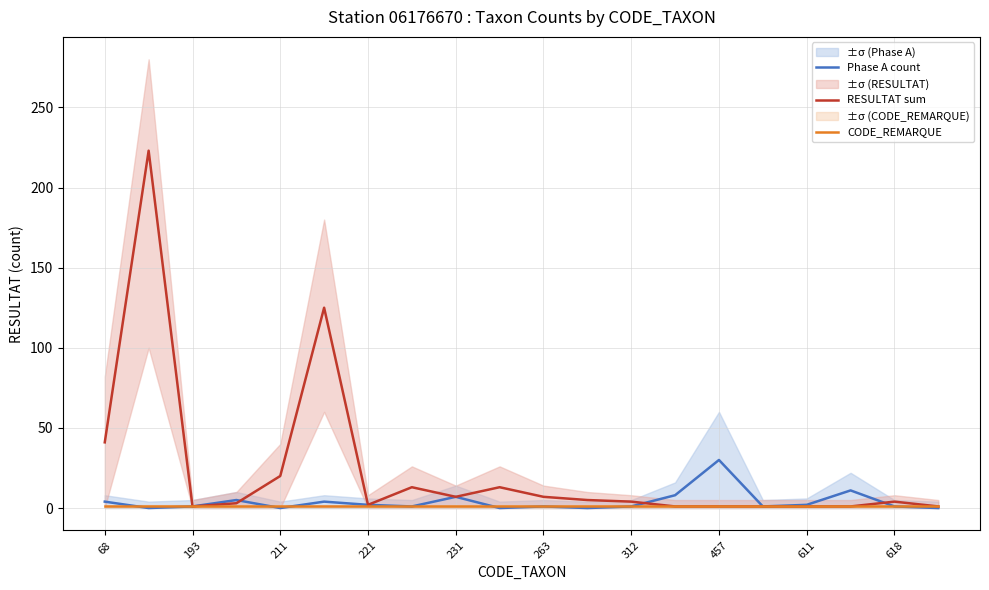

True or false: CODE_REMARQUE has a value of 1 at 312.

True